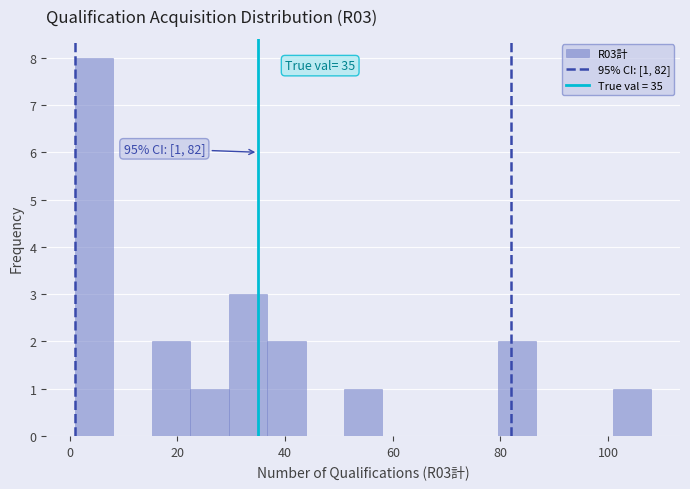

Read against the x-axis, roughly where is the centre of the tallest bar?

4